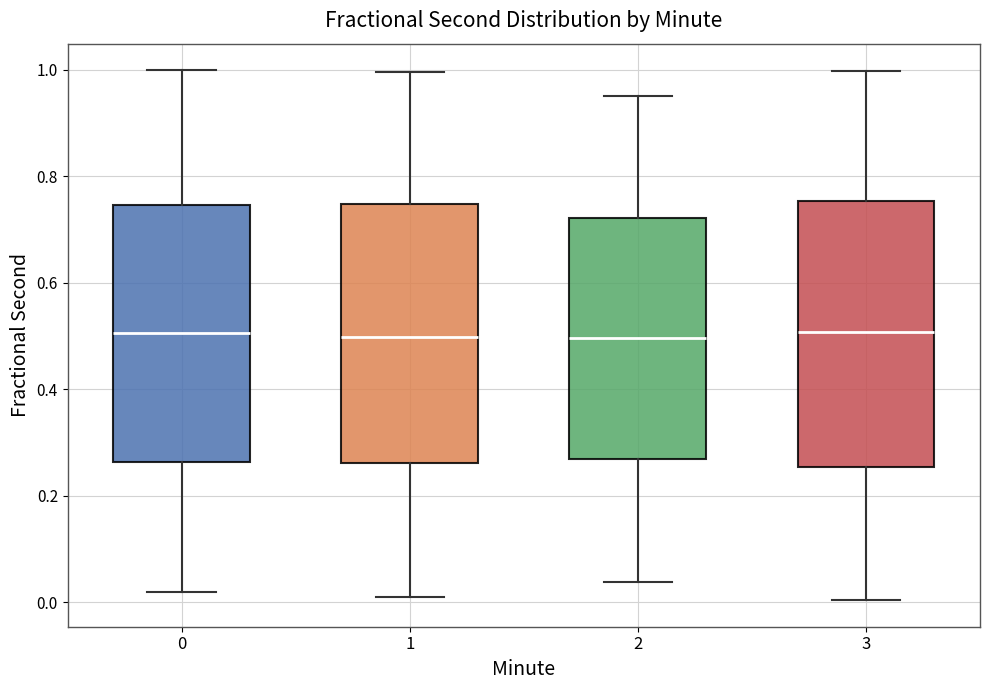

Reading left to right, read every box against the y-axis: the position of its median line, the range the box covers, and the ends of its whiskers. The values are not printed on the chart, so give them approximately, as read against the axis.

0: median 0.50, box 0.26 to 0.74, whiskers 0.02 to 1.00
1: median 0.50, box 0.26 to 0.74, whiskers 0.00 to 1.00
2: median 0.50, box 0.28 to 0.72, whiskers 0.04 to 0.96
3: median 0.50, box 0.26 to 0.76, whiskers 0.00 to 1.00